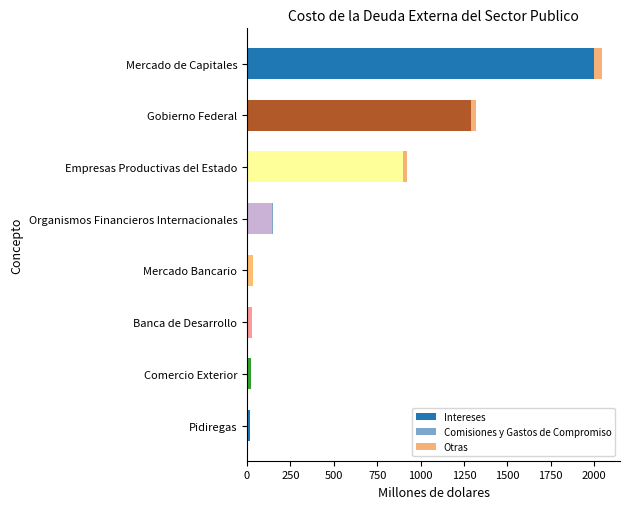

At which category is the sum across all series the highest?

Mercado de Capitales